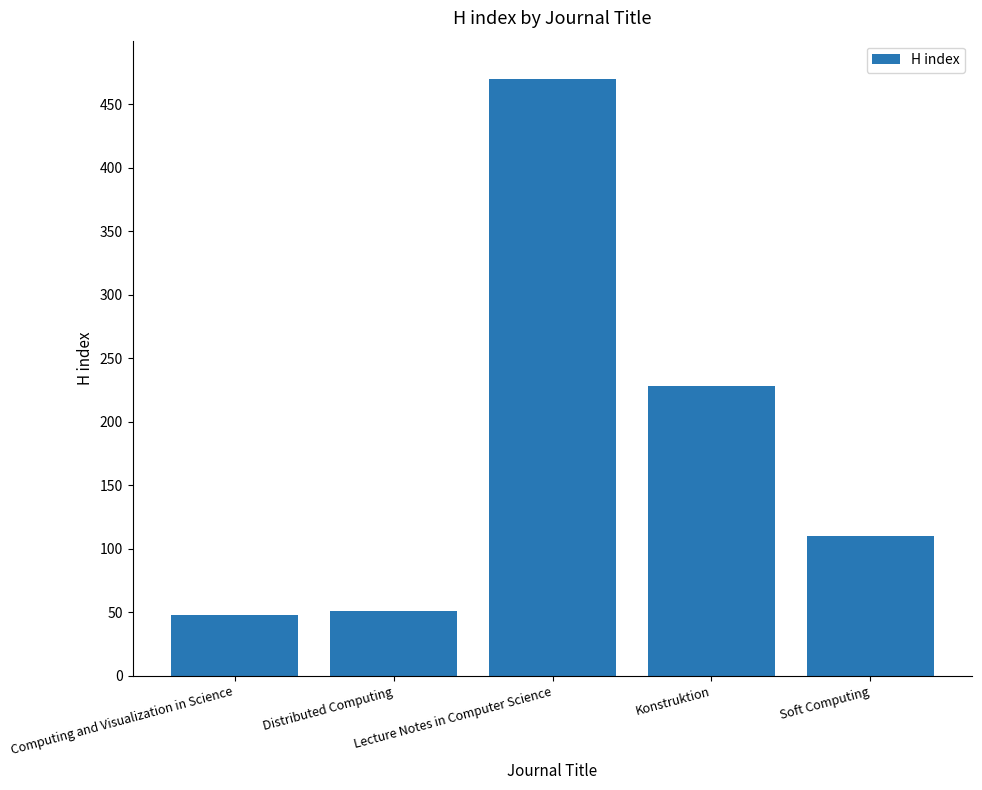

What is the value of the 5th bar from the left?

110